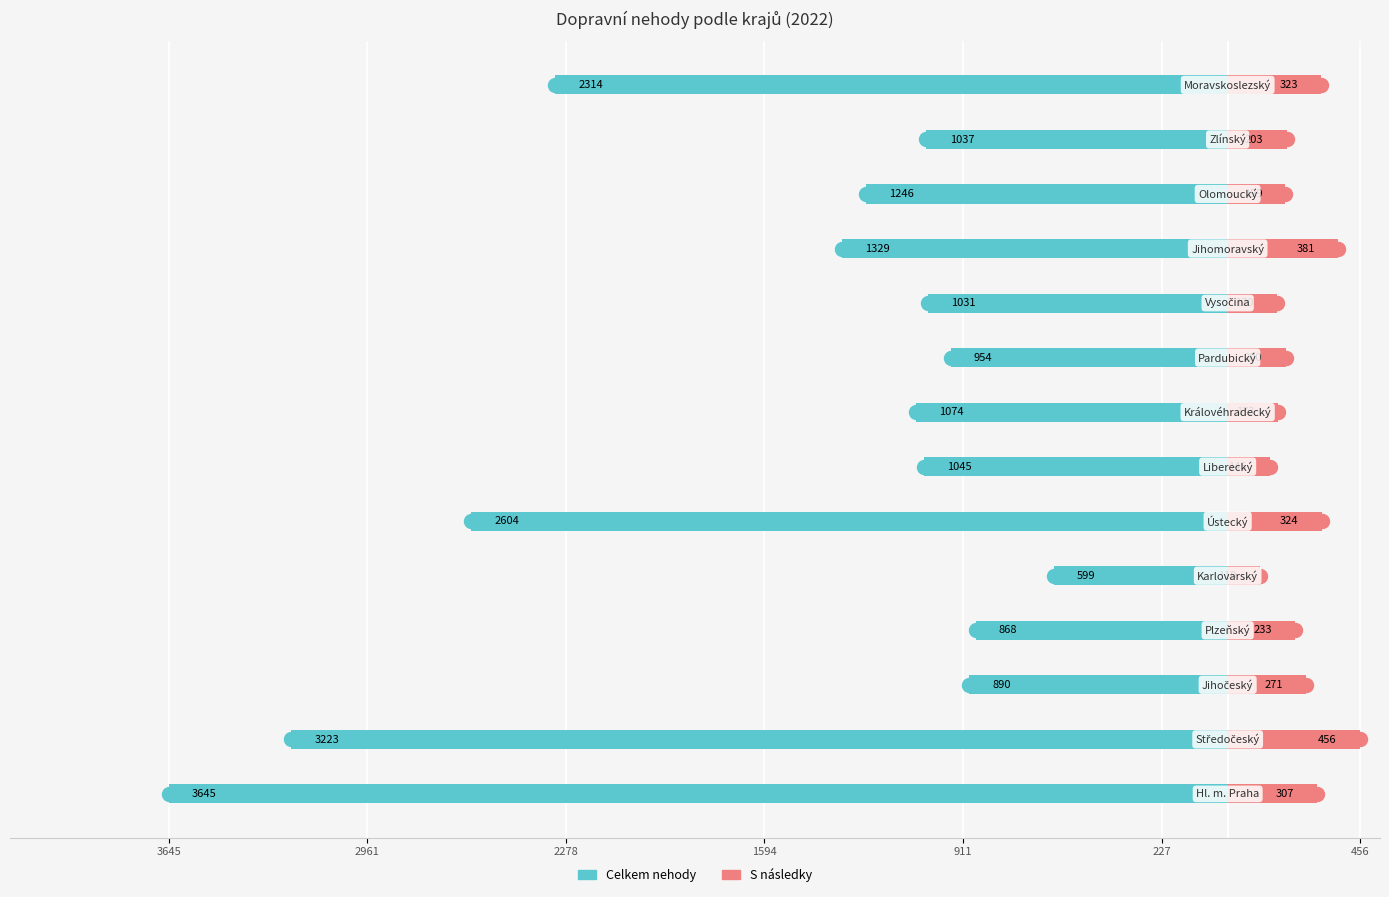

Rank the series at 911 from lowest to highest value.

Celkem nehody, S následky